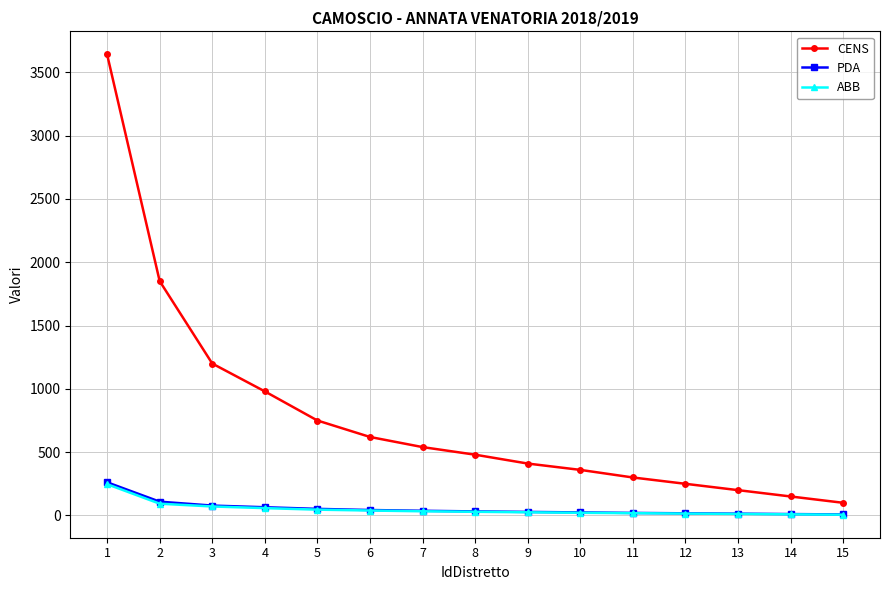

Which series has the largest range (max minus min)?

CENS